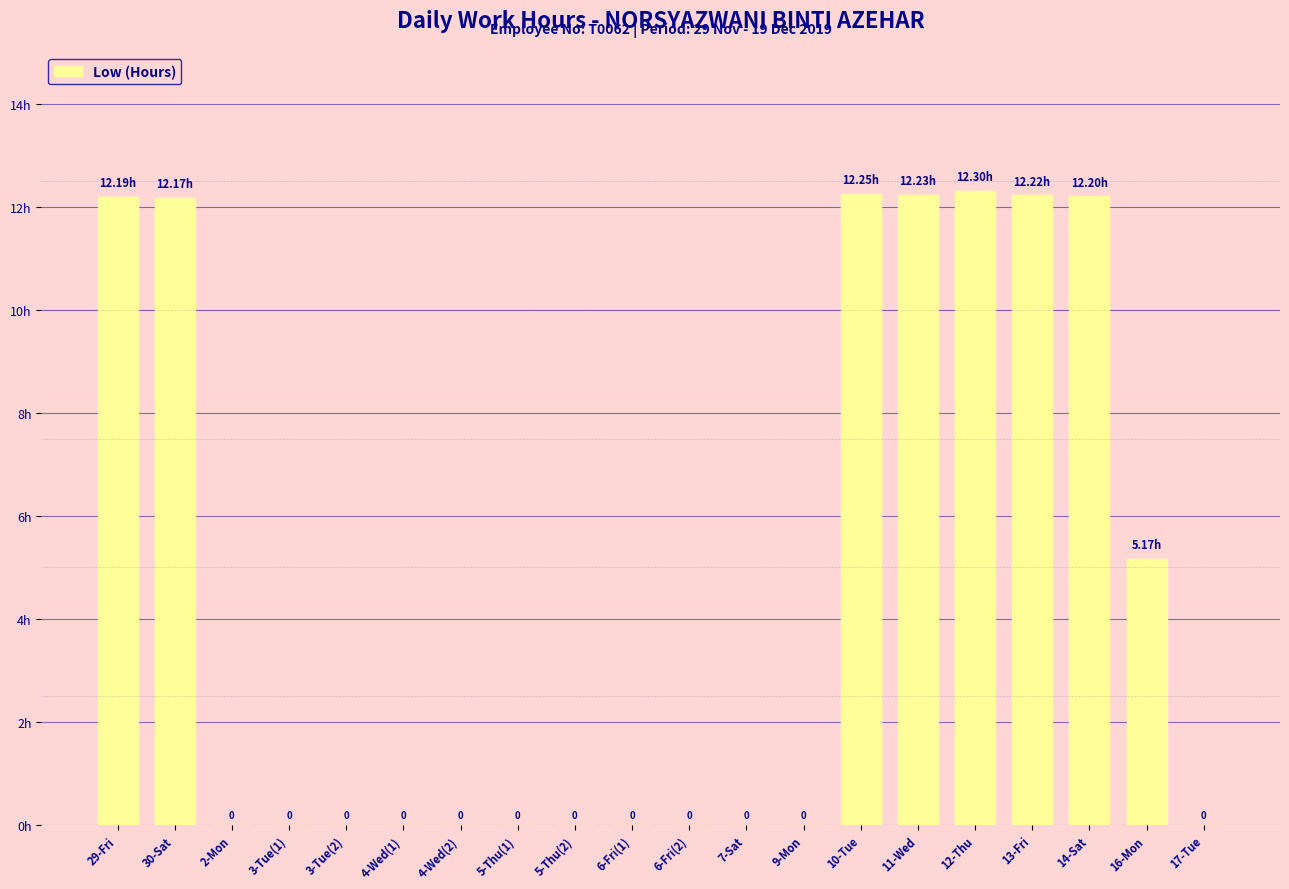

Between 11-Wed and 4-Wed(1), which is larger?

11-Wed